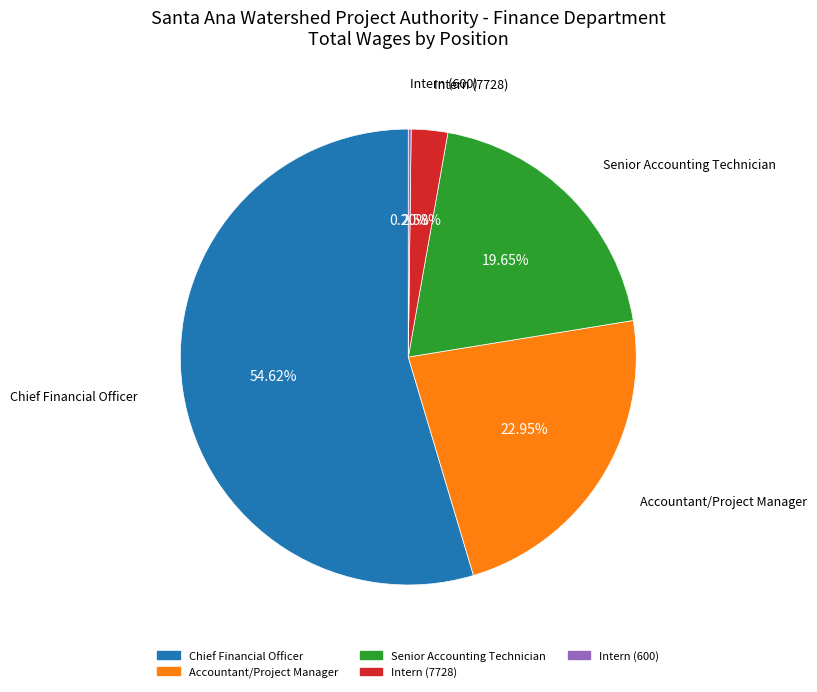

Combined, do Senior Accounting Technician and Intern (7728) account for over 50%?

No